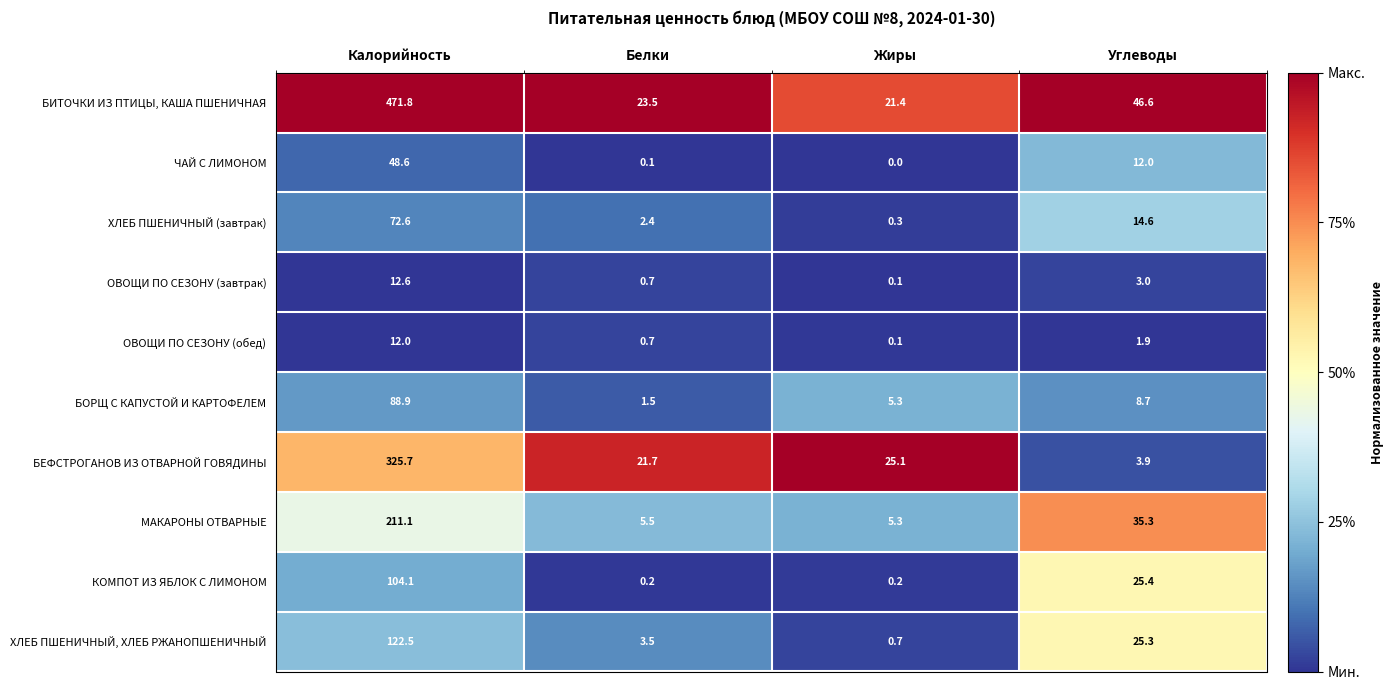

Rank the series at Углеводы from lowest to highest value.

ОВОЩИ ПО СЕЗОНУ (обед), ОВОЩИ ПО СЕЗОНУ (завтрак), БЕФСТРОГАНОВ ИЗ ОТВАРНОЙ ГОВЯДИНЫ, БОРЩ С КАПУСТОЙ И КАРТОФЕЛЕМ, ЧАЙ С ЛИМОНОМ, ХЛЕБ ПШЕНИЧНЫЙ (завтрак), ХЛЕБ ПШЕНИЧНЫЙ, ХЛЕБ РЖАНОПШЕНИЧНЫЙ, КОМПОТ ИЗ ЯБЛОК С ЛИМОНОМ, МАКАРОНЫ ОТВАРНЫЕ, БИТОЧКИ ИЗ ПТИЦЫ, КАША ПШЕНИЧНАЯ